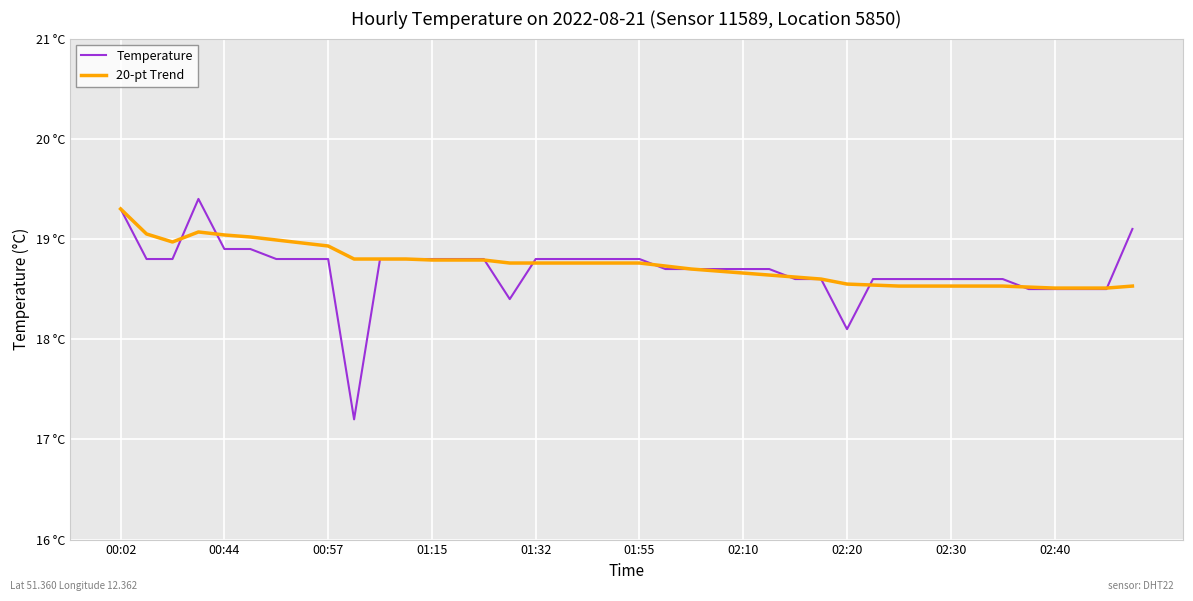

Reading left to right, transcribe all the data shown in this chart.

Temperature: 19.3	18.8	18.8	19.4	18.9	18.9	18.8	18.8	18.8	17.2	18.8	18.8	18.8	18.8	18.8	18.4	18.8	18.8	18.8	18.8	18.8	18.7	18.7	18.7	18.7	18.7	18.6	18.6	18.1	18.6	18.6	18.6	18.6	18.6	18.6	18.5	18.5	18.5	18.5	19.1
20-pt Trend: 19.3	19.1	19.0	19.1	19.0	19.0	19.0	19.0	18.9	18.8	18.8	18.8	18.8	18.8	18.8	18.8	18.8	18.8	18.8	18.8	18.8	18.7	18.7	18.7	18.7	18.6	18.6	18.6	18.6	18.5	18.5	18.5	18.5	18.5	18.5	18.5	18.5	18.5	18.5	18.5